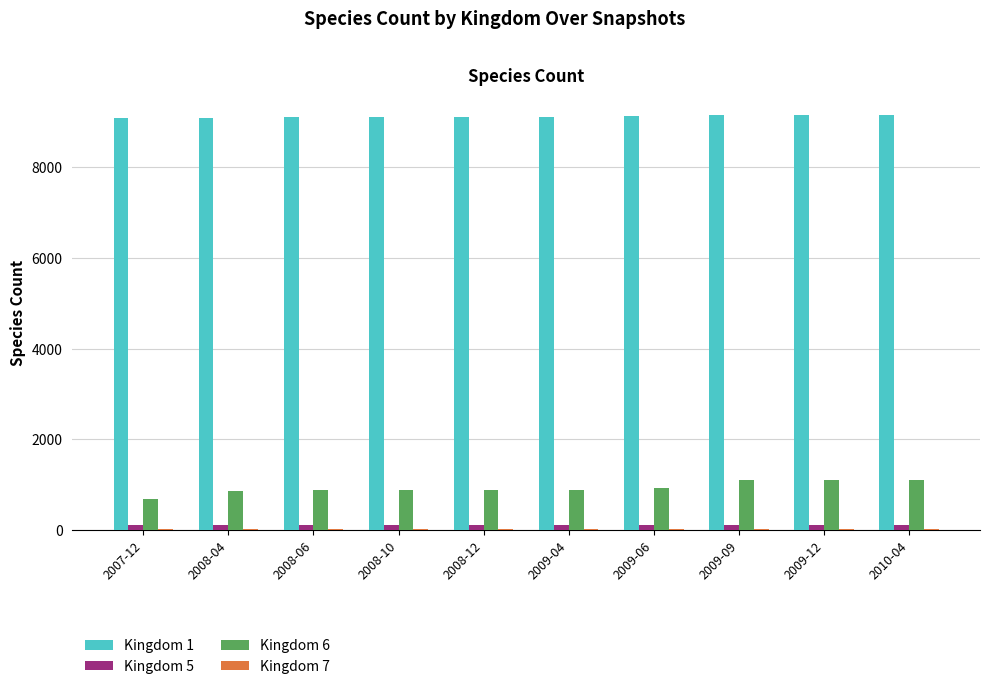

The value of Kingdom 1 at 2009-04 is 13760. True or false?

False